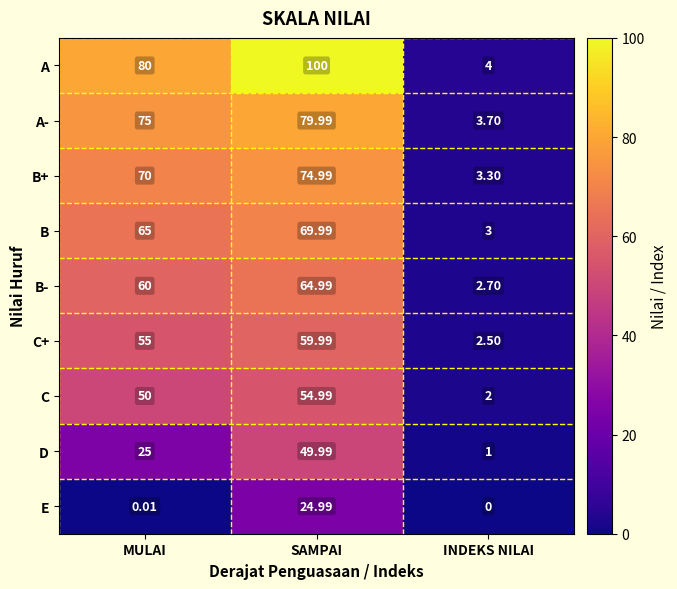

Which series changed the most between SAMPAI and INDEKS NILAI?

A